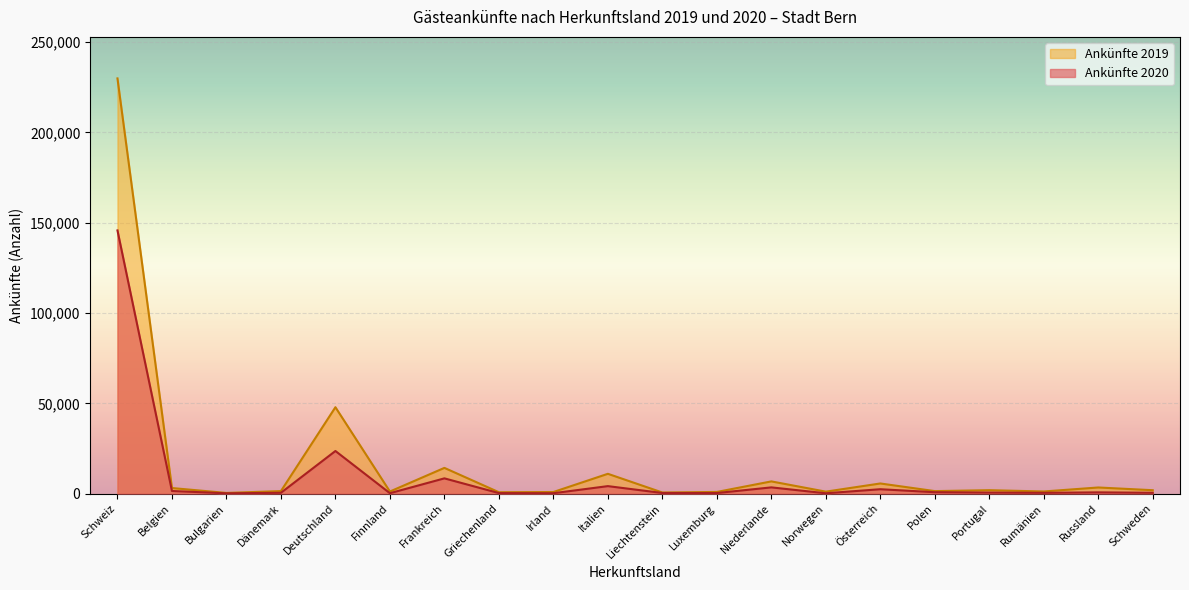

Reading left to right, transcribe all the data shown in this chart.

Ankünfte 2020: 145761	1452	175	457	23604	231	8454	295	223	4154	346	320	3458	192	2437	780	573	440	699	466
Ankünfte 2019: 229940	3092	385	1410	47853	1162	14252	773	892	10972	617	928	6769	1095	5619	1395	1904	1194	3400	1890